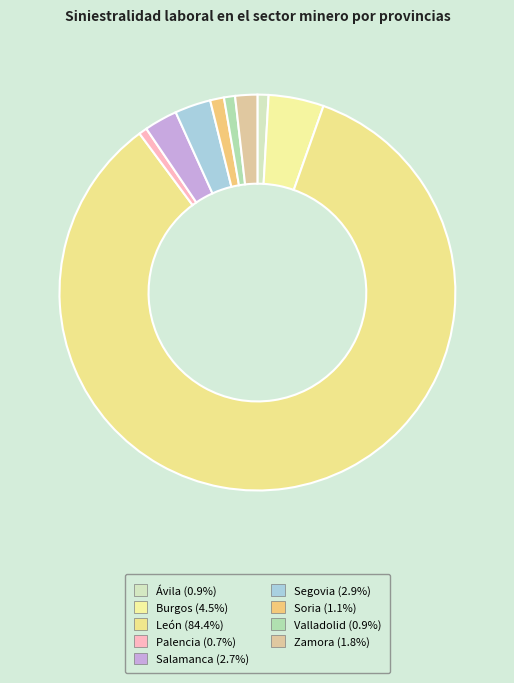

Count the number of slices in the pie.

9